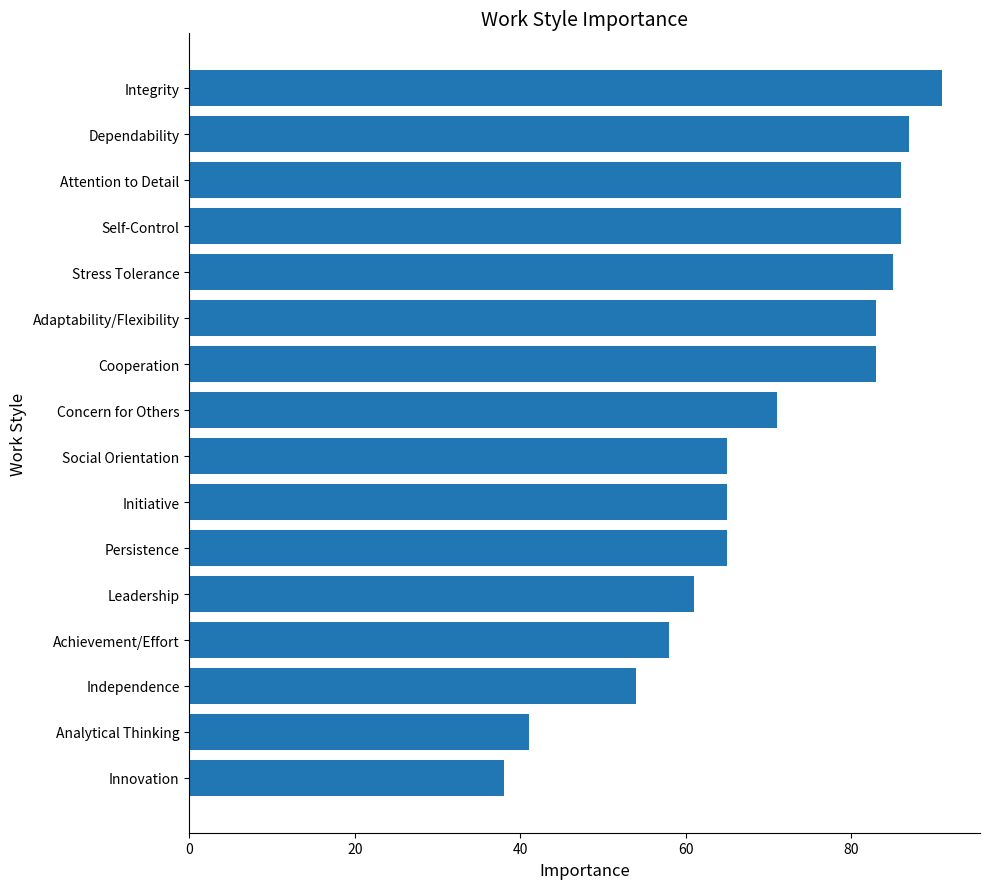

At which category does the chart reach its minimum across all series?

Innovation